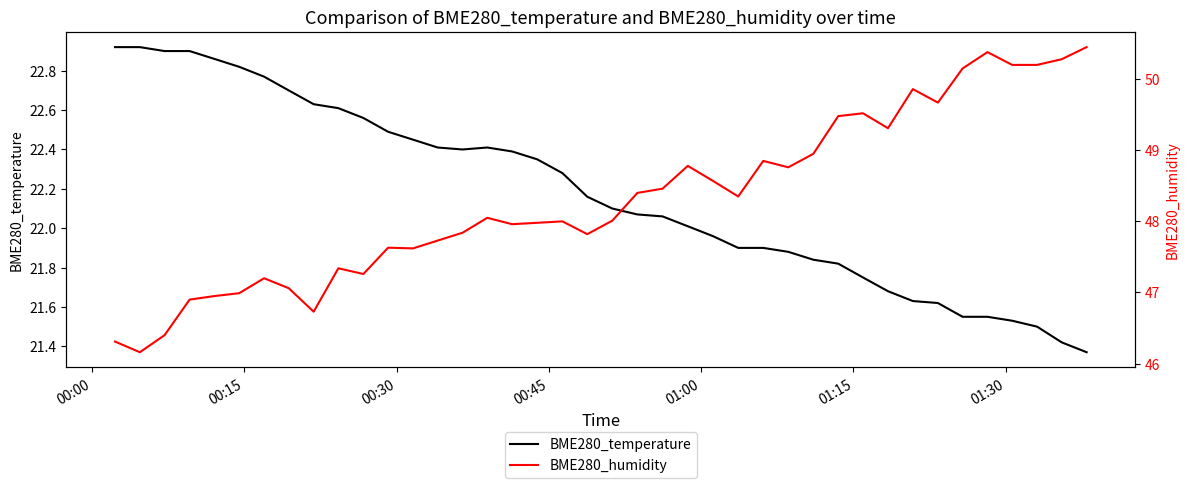

Is it true that BME280_humidity equals 80.6 at 12?

False